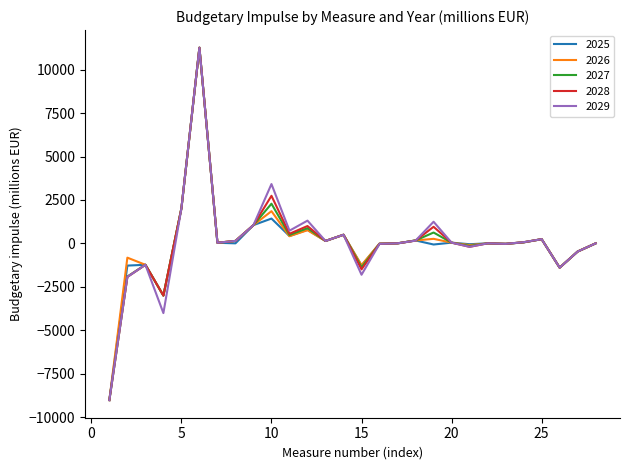

What is the lowest value of the 2028 series?

-9026